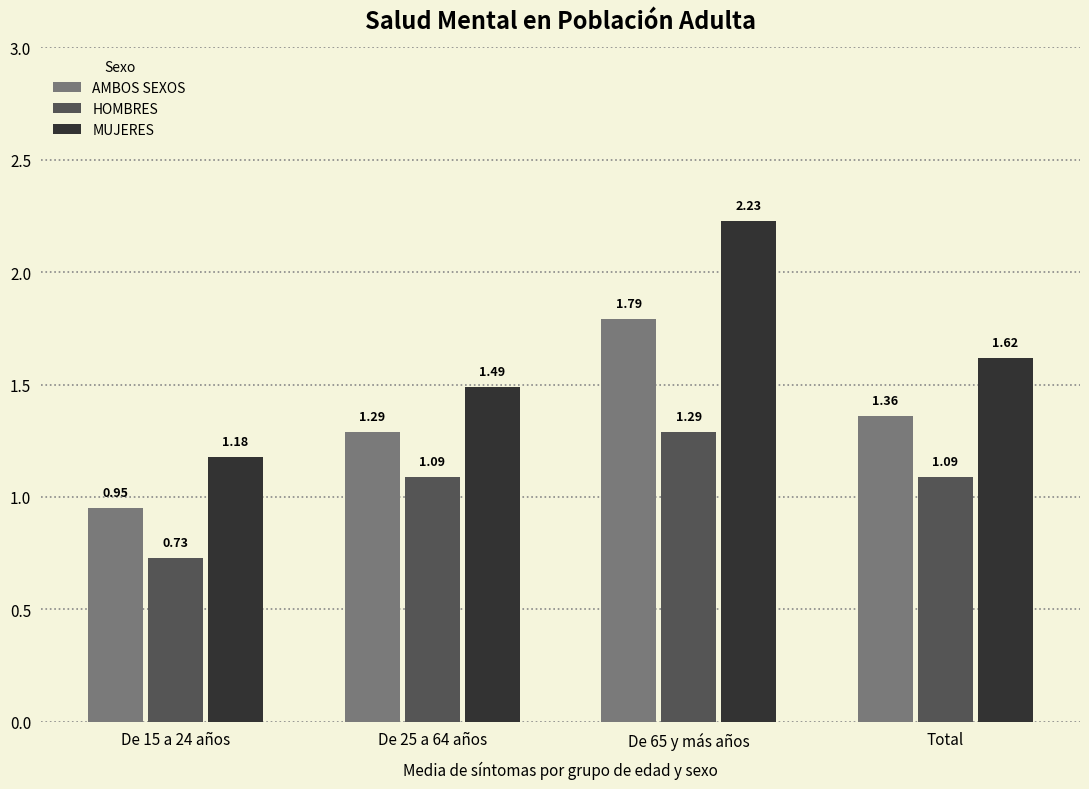

Rank the series by their average value, from highest to lowest.

MUJERES, AMBOS SEXOS, HOMBRES